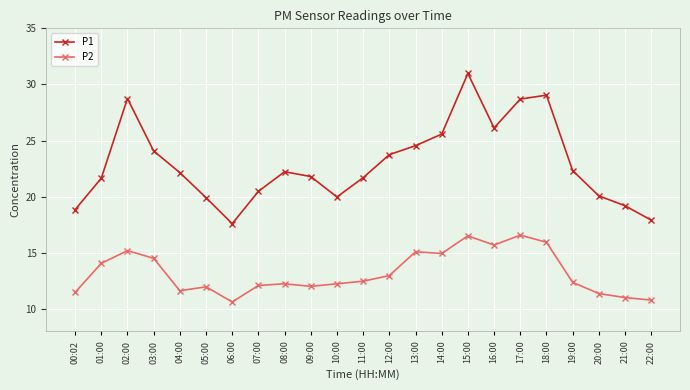

Is this an area chart (filled region under the line)?

No